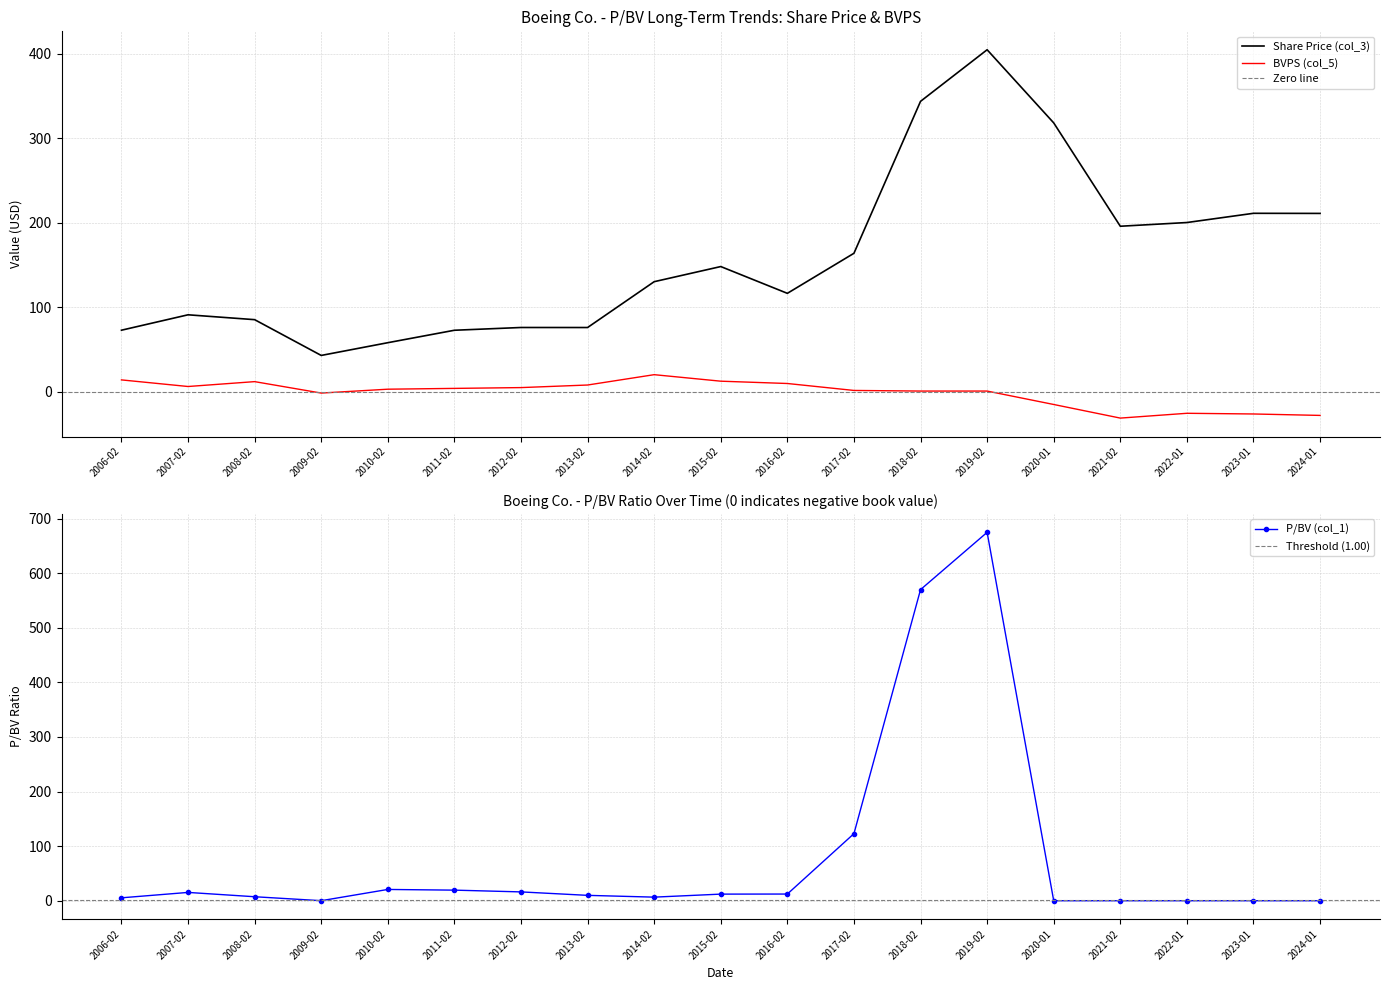

Which series has the largest total across all categories?

Share Price (col_3)